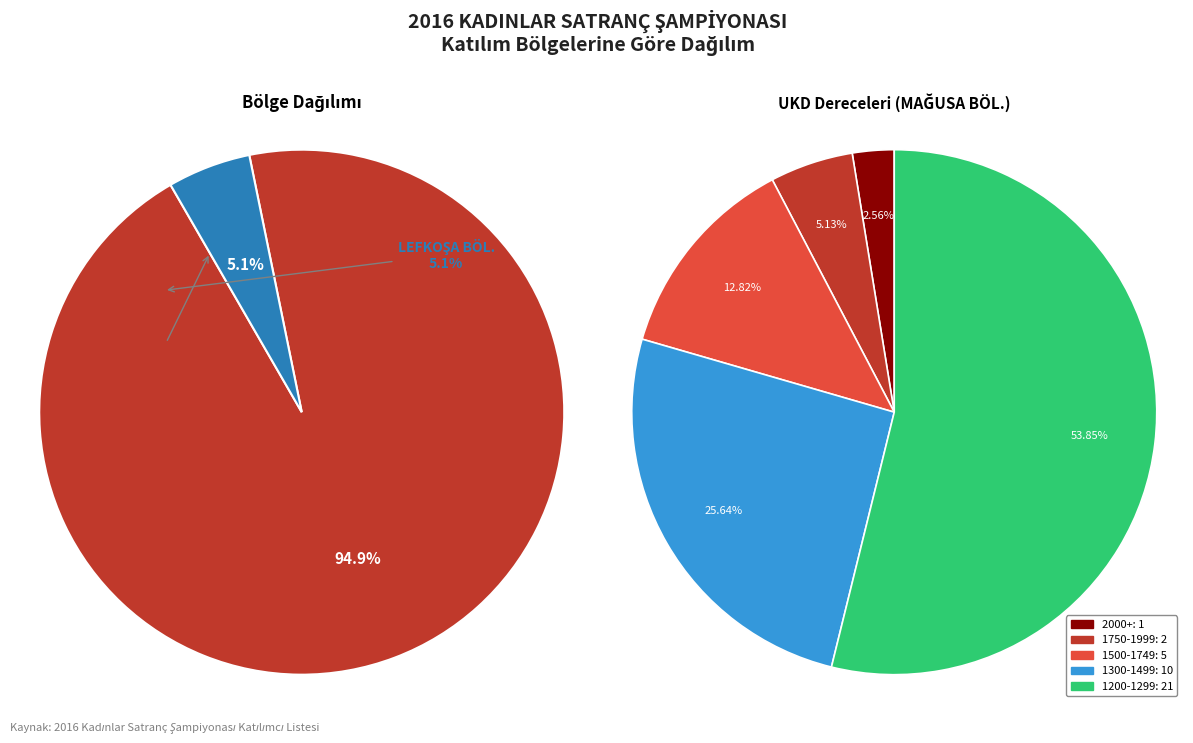

Count the number of slices in the pie.

2